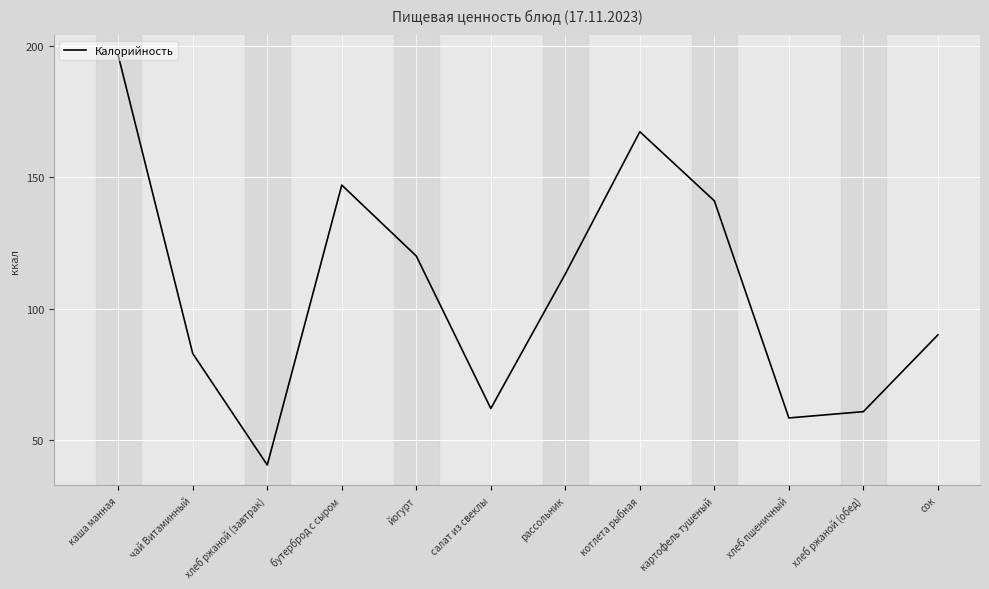

What value does the data have at рассольник?

113.2